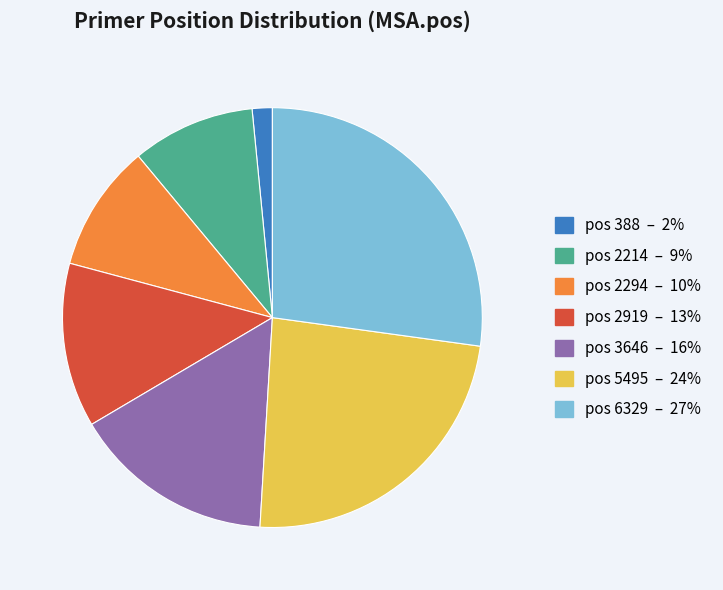

Is there a majority slice in this chart?

No